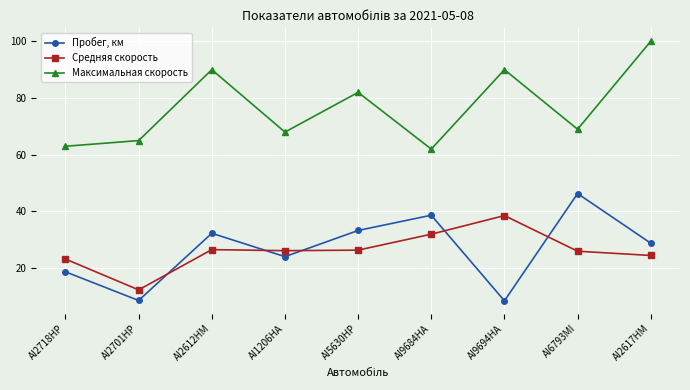

What is the spread (max minus min) of values at AI2617HM?

75.5